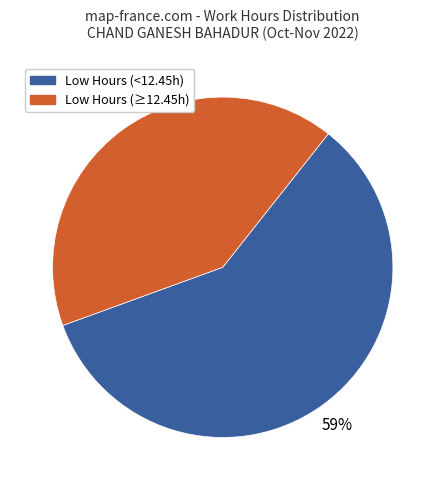

To the nearest percent, what is the average slice percentage?

50%